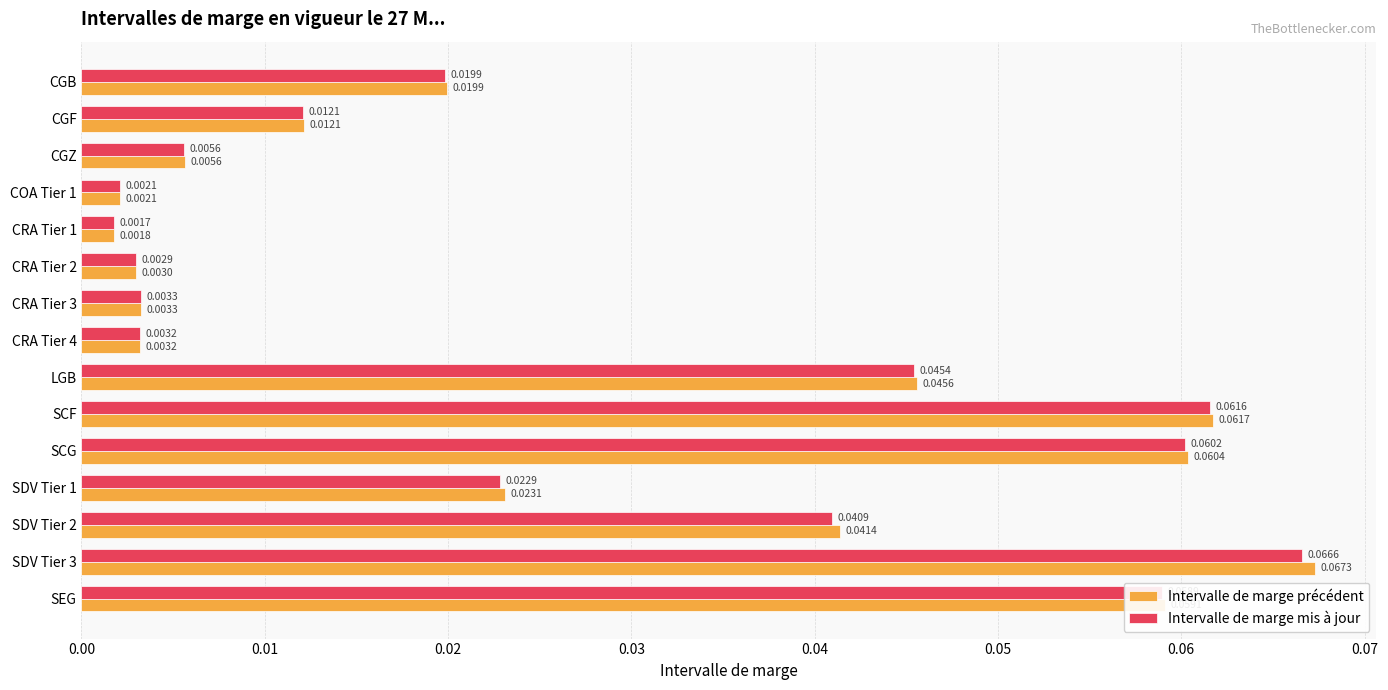

Between CGF and SDV Tier 2, which series saw the biggest shift?

Intervalle de marge précédent